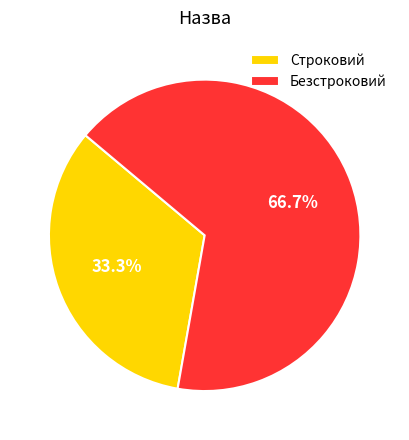

Rank the categories by value from lowest to highest.

Строковий, Безстроковий